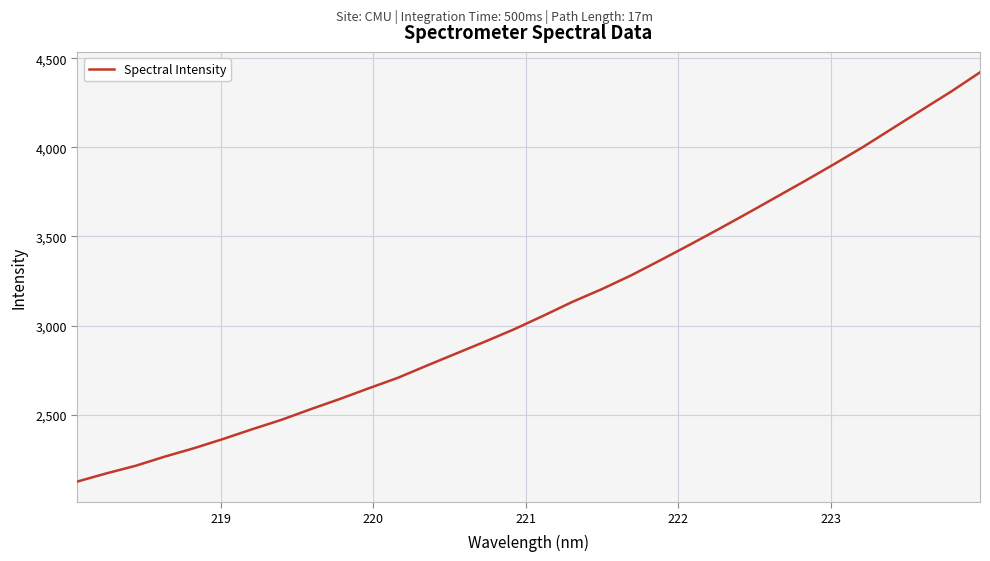

What is the average value?

3108.5